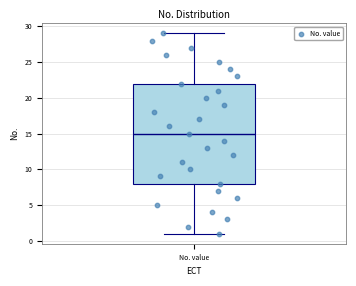

Where does the median line of the box for No. value sit on the y-axis? The values are not printed on the chart, so give them approximately, as read against the axis.

15